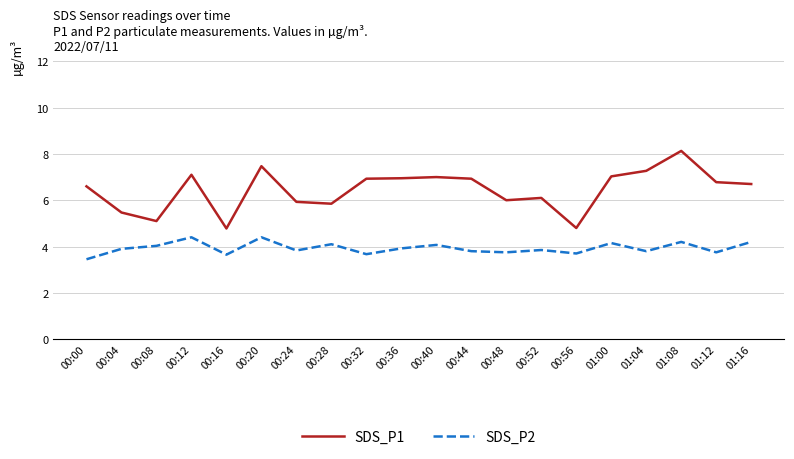

What value does the SDS_P2 series have at 01:08?

4.2